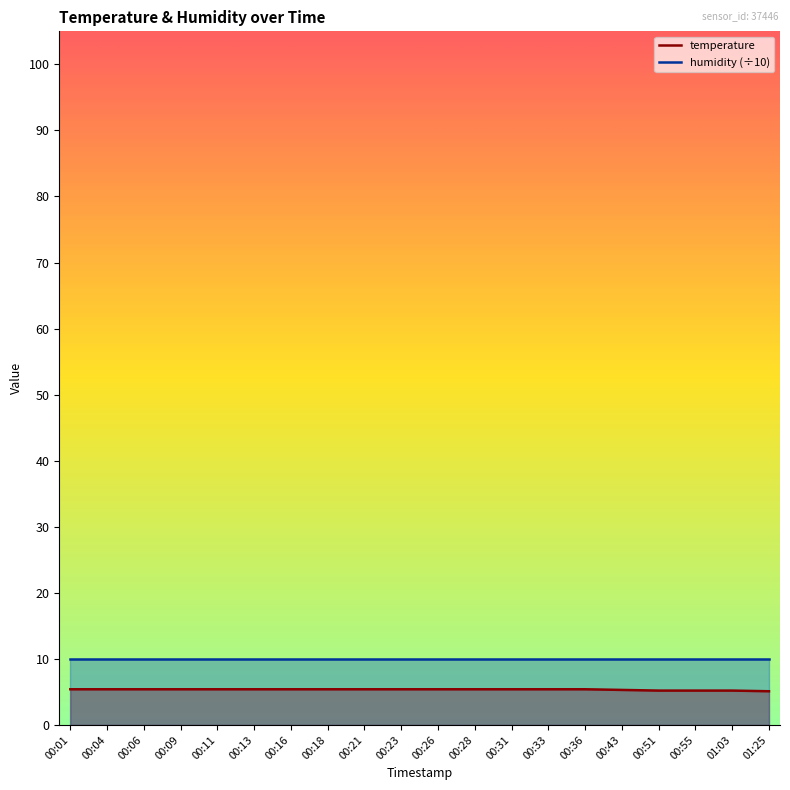

What is the label of the 15th point from the right?

00:13